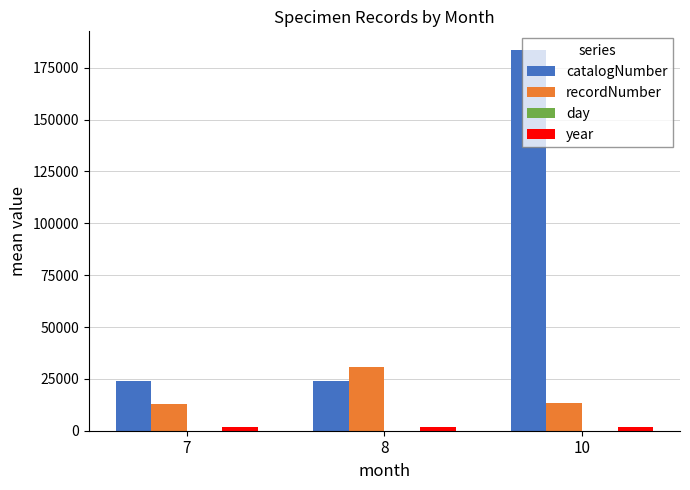

Which series has the largest total across all categories?

catalogNumber